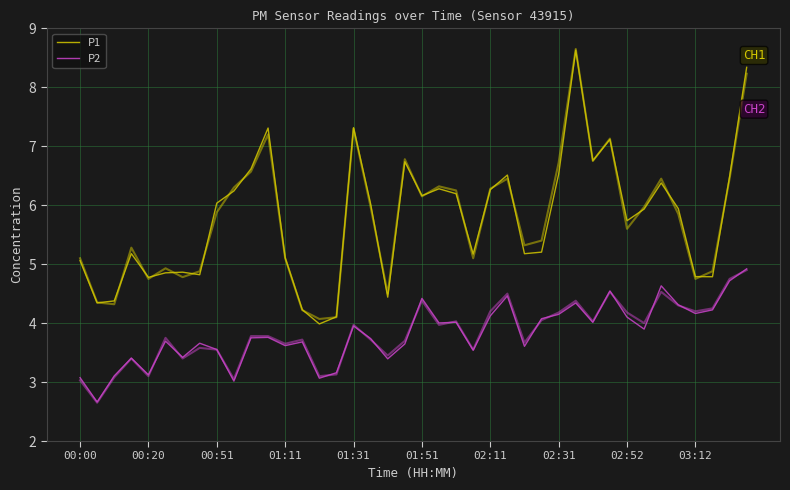

How many lines are shown in the chart?

2